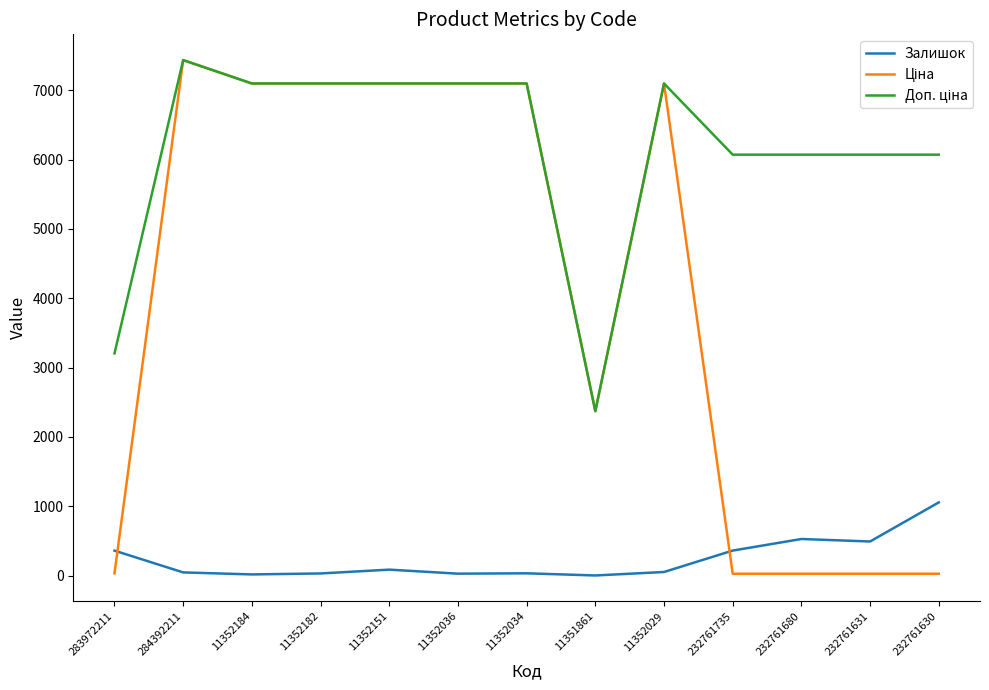

At which category does the chart reach its peak across all series?

284392211